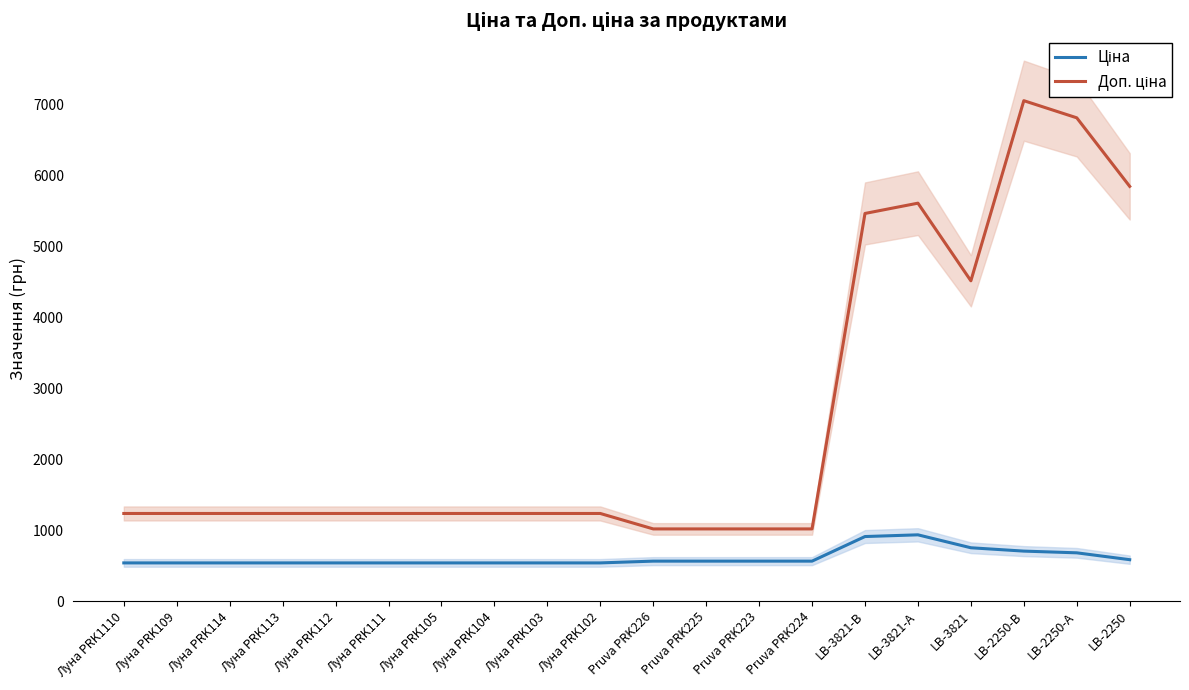

Rank the series by their average value, from highest to lowest.

Доп. ціна, Ціна